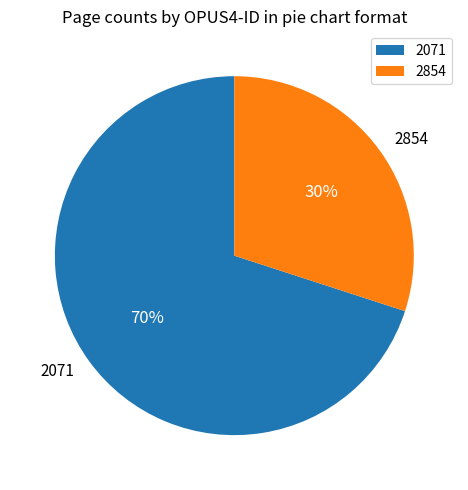

To the nearest percent, what is the average slice percentage?

50%